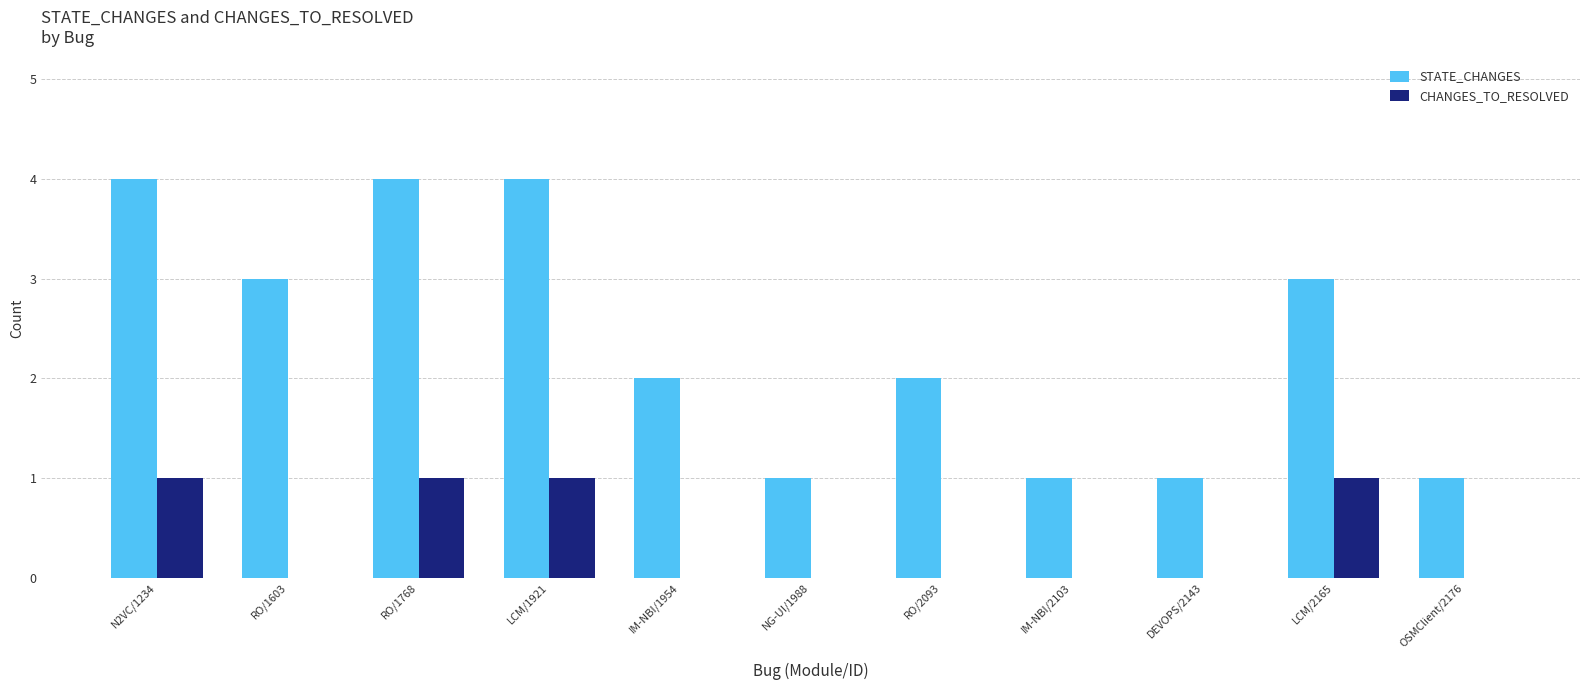

Between LCM/1921 and IM-NBI/1954, which series saw the biggest shift?

STATE_CHANGES